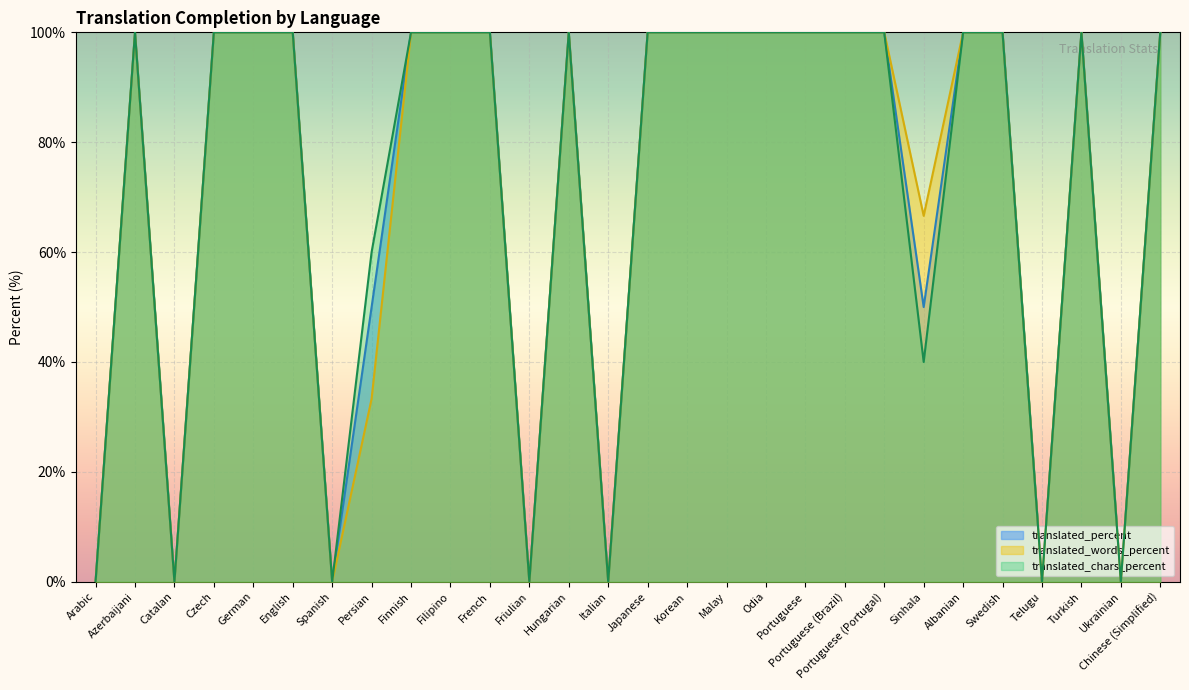

Is it true that translated_percent equals 147.4 at Swedish?

False